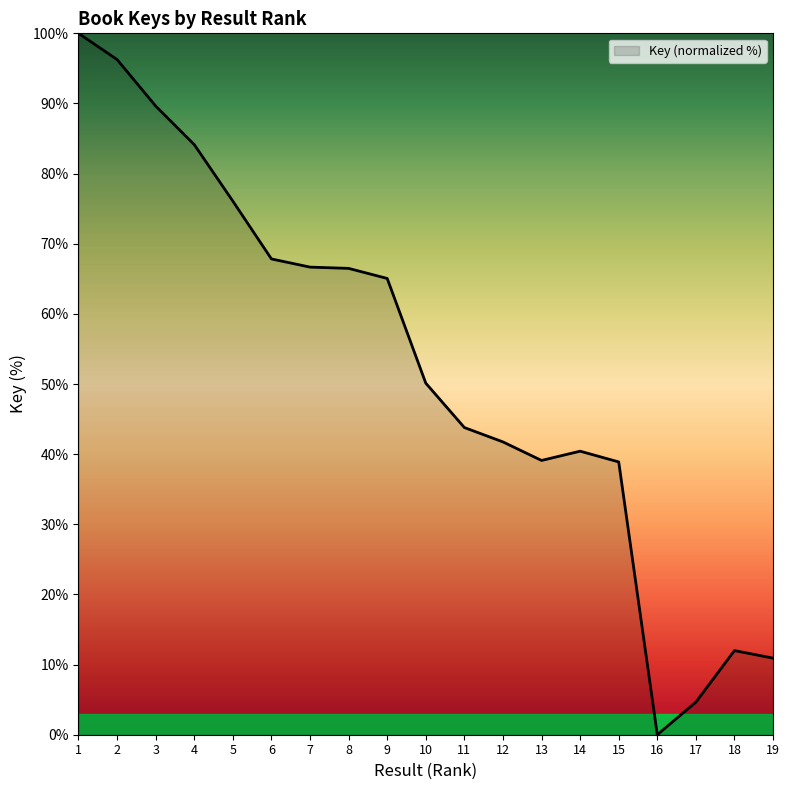

Count the number of values greater than 50.

10